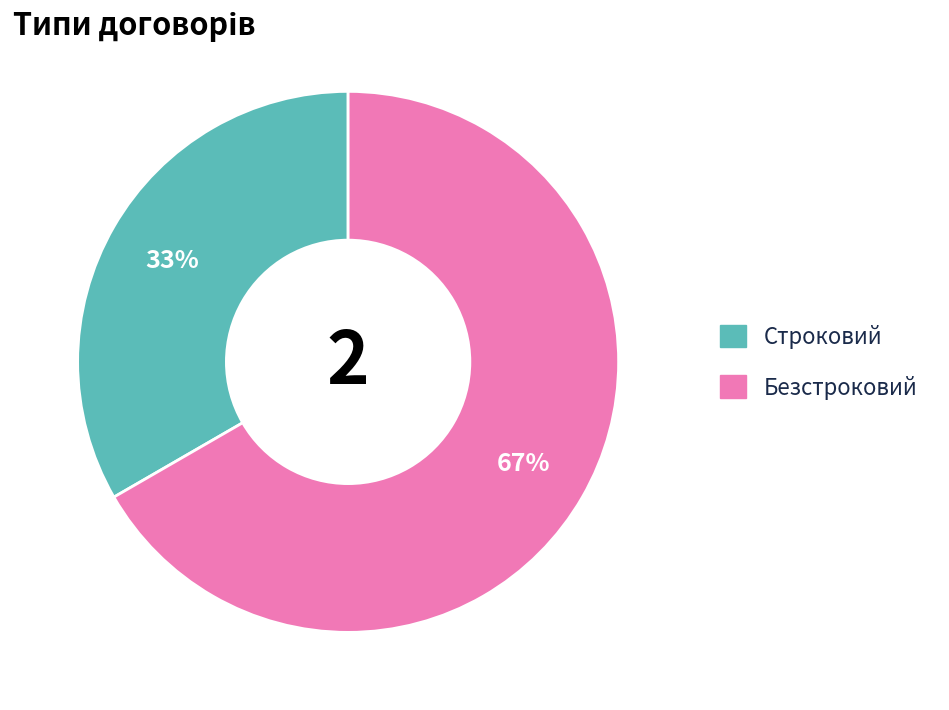

To the nearest percent, what is the average slice percentage?

50%